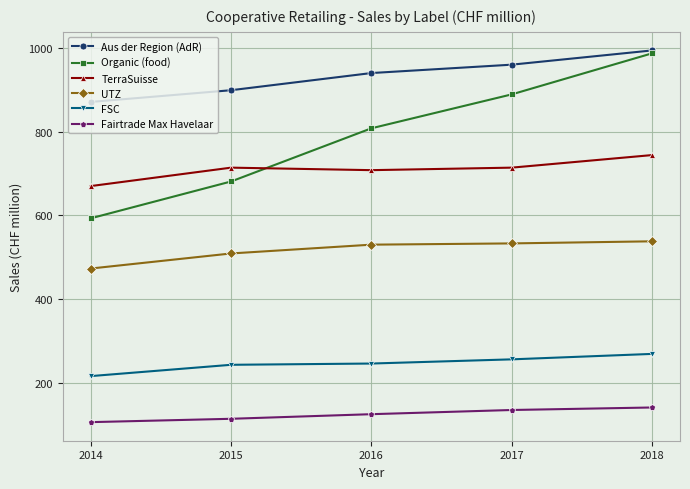

True or false: UTZ and TerraSuisse cross at least once.

False